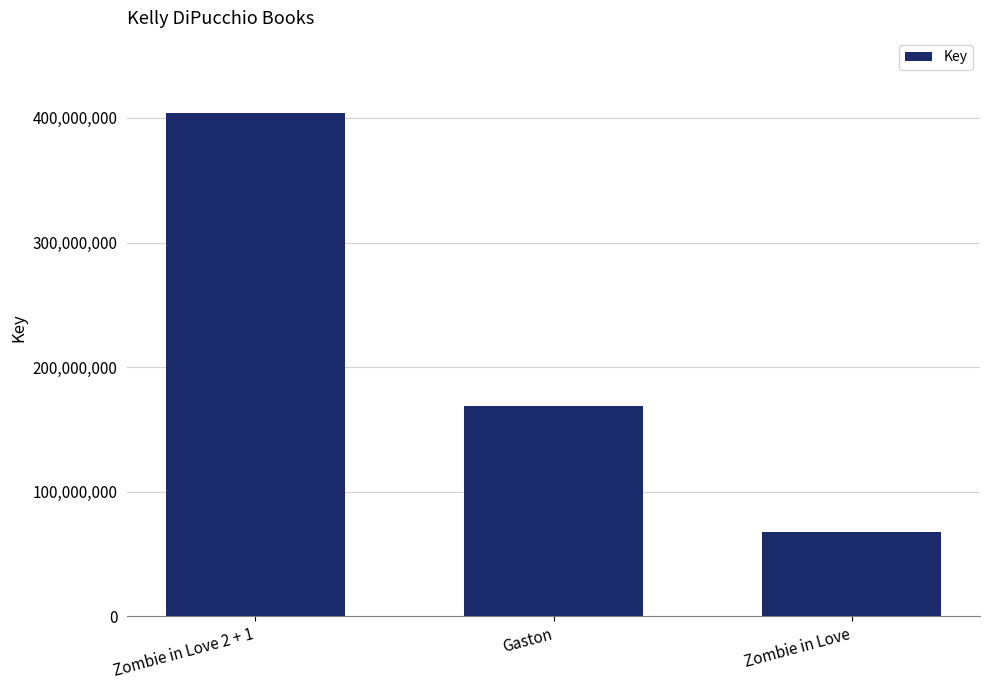

True or false: the data shows 67833248 at Zombie in Love.

True